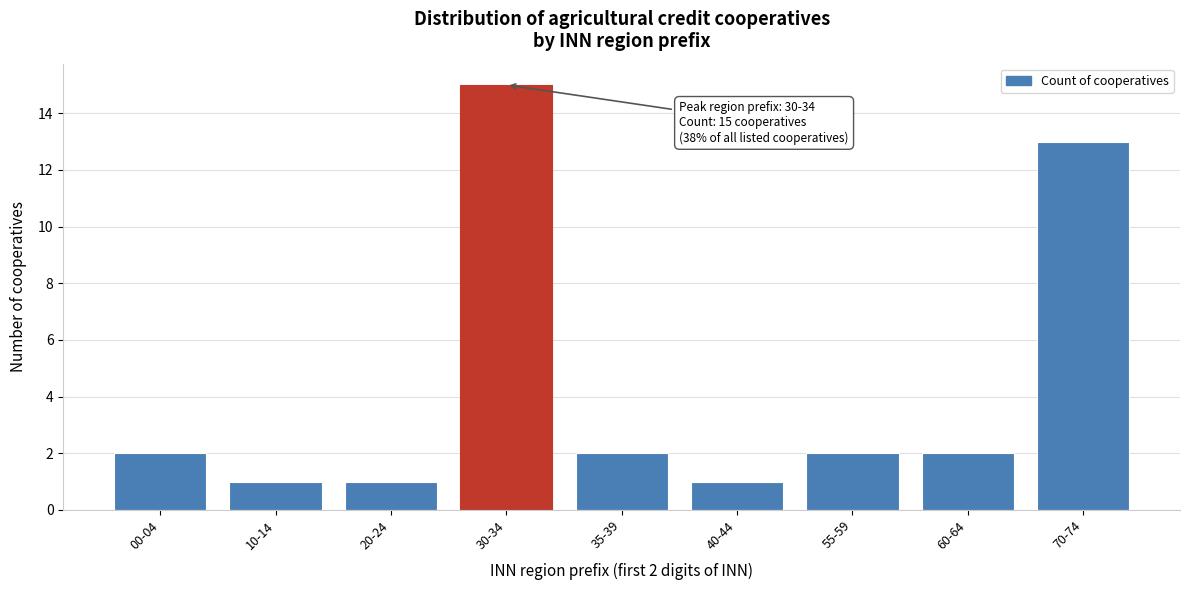

Reading left to right, transcribe all the data shown in this chart.

00-04=2	10-14=1	20-24=1	30-34=15	35-39=2	40-44=1	55-59=2	60-64=2	70-74=13